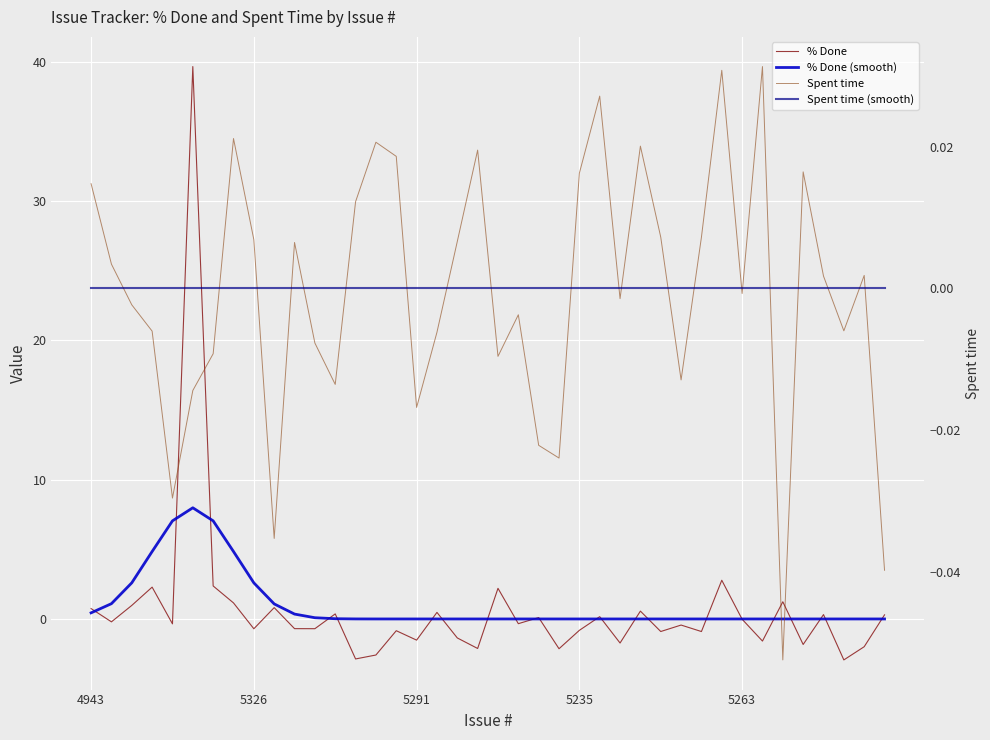

Where do Spent time (smooth) and % Done first cross each other?

4943 and 5326